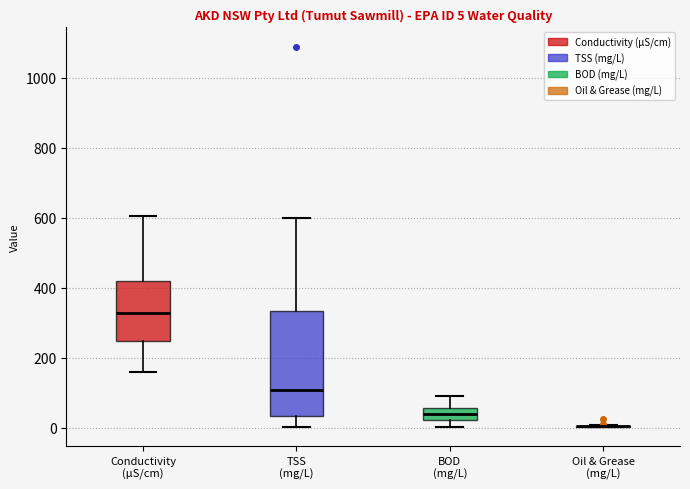

Which box is the tallest, from its lower edge to its upper edge?

TSS (mg/L)